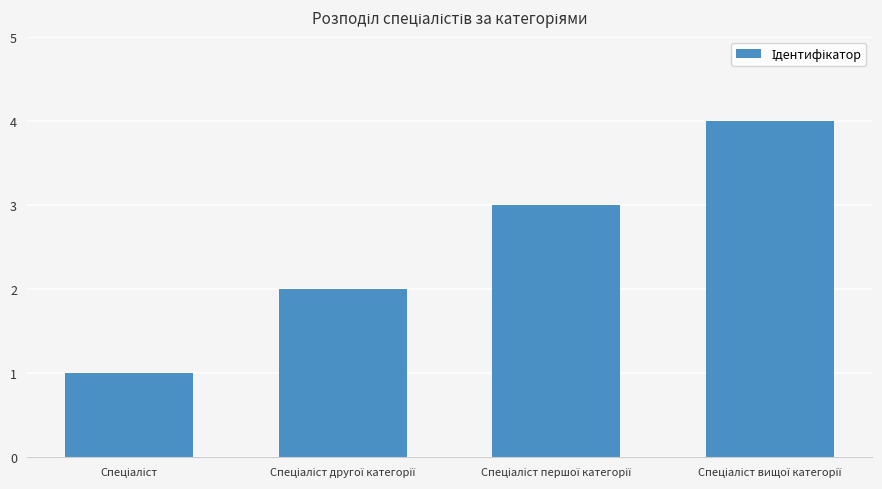

Are the bars grouped side by side (vs. stacked)?

No